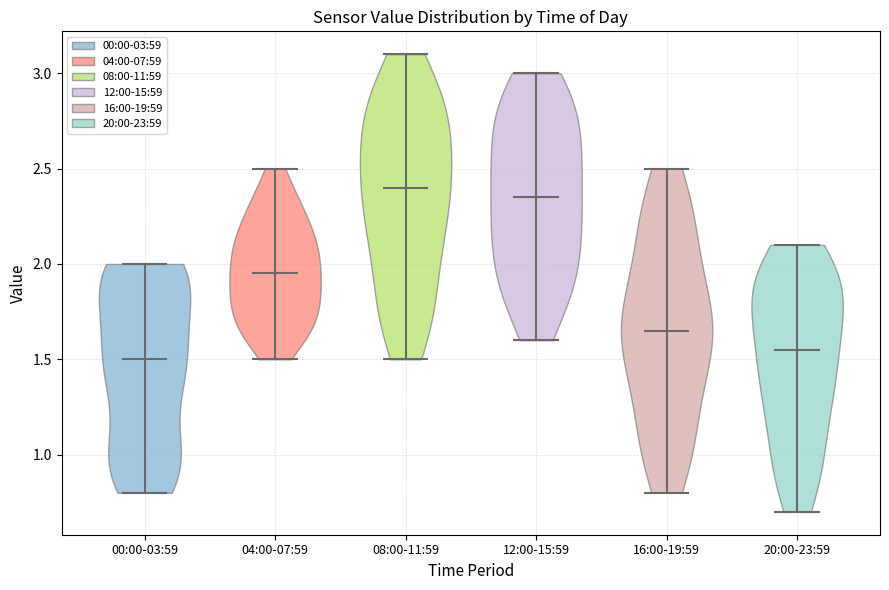

Reading left to right, read every violin against the y-axis: where its median line is, and the lowest and highest points it reaches. The values are not printed on the chart, so give them approximately, as read against the axis.

00:00-03:59: median line 1.50, lowest point 0.80, highest point 2.00
04:00-07:59: median line 1.95, lowest point 1.50, highest point 2.50
08:00-11:59: median line 2.40, lowest point 1.50, highest point 3.10
12:00-15:59: median line 2.35, lowest point 1.60, highest point 3.00
16:00-19:59: median line 1.65, lowest point 0.80, highest point 2.50
20:00-23:59: median line 1.55, lowest point 0.70, highest point 2.10